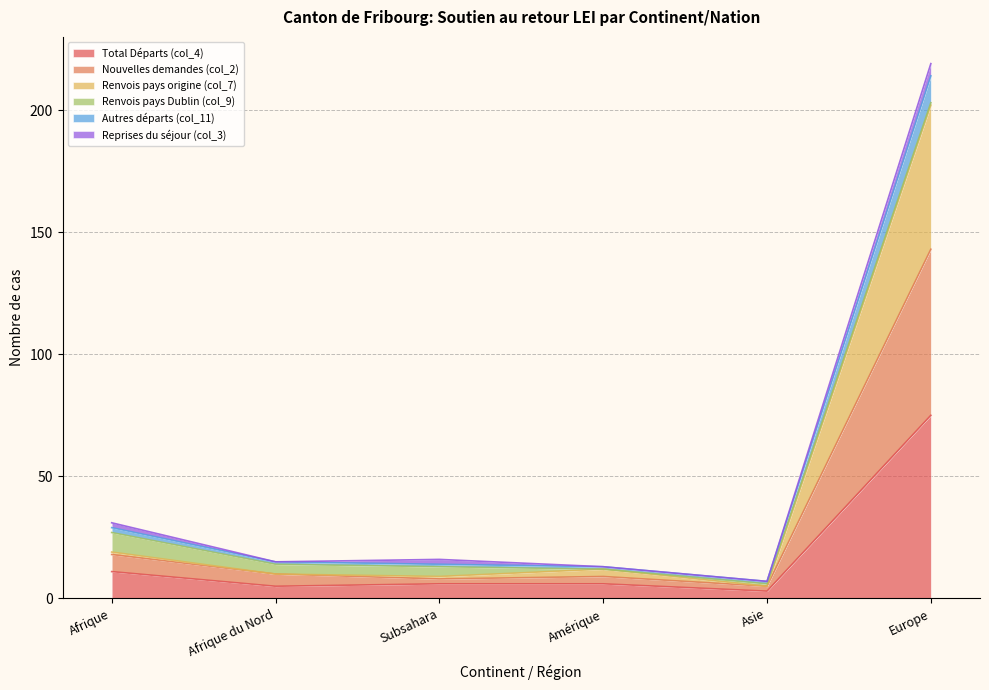

At which label does Total Départs (col_4) reach its peak?

Europe